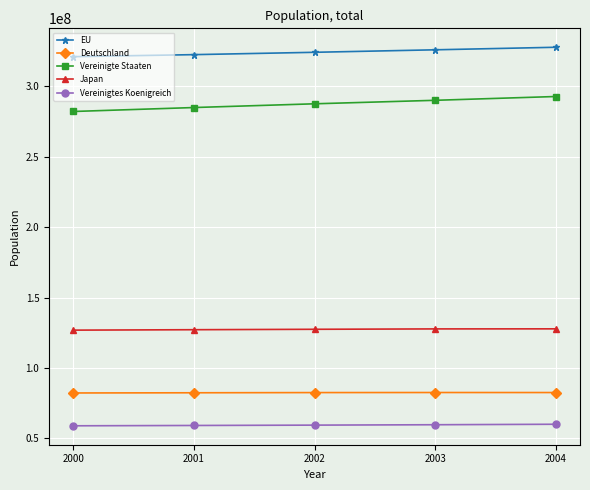

Which series has the largest total across all categories?

EU